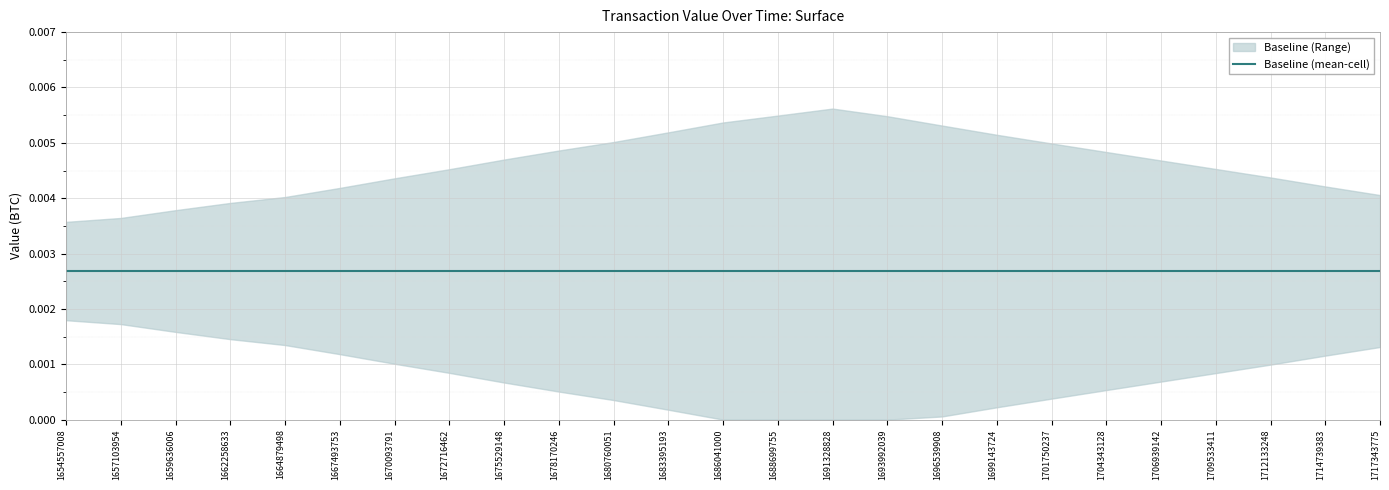

True or false: value_upper and value_mean intersect in this chart.

False